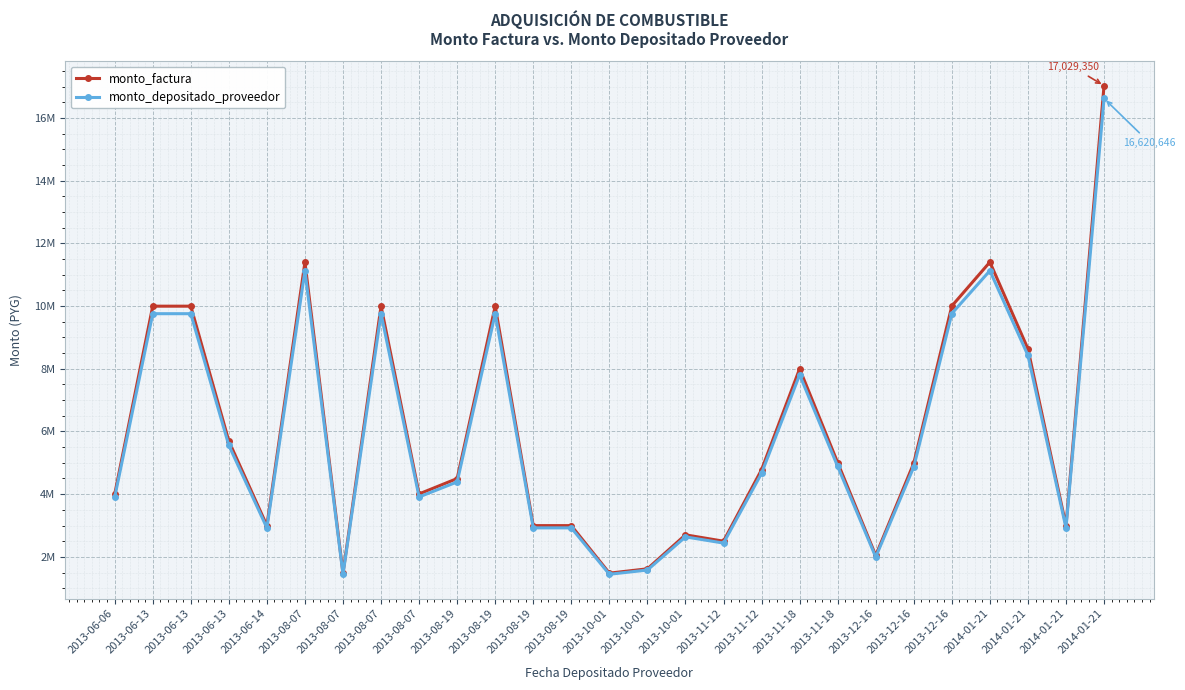

What is the spread (max minus min) of values at 2013-12-16?

49061